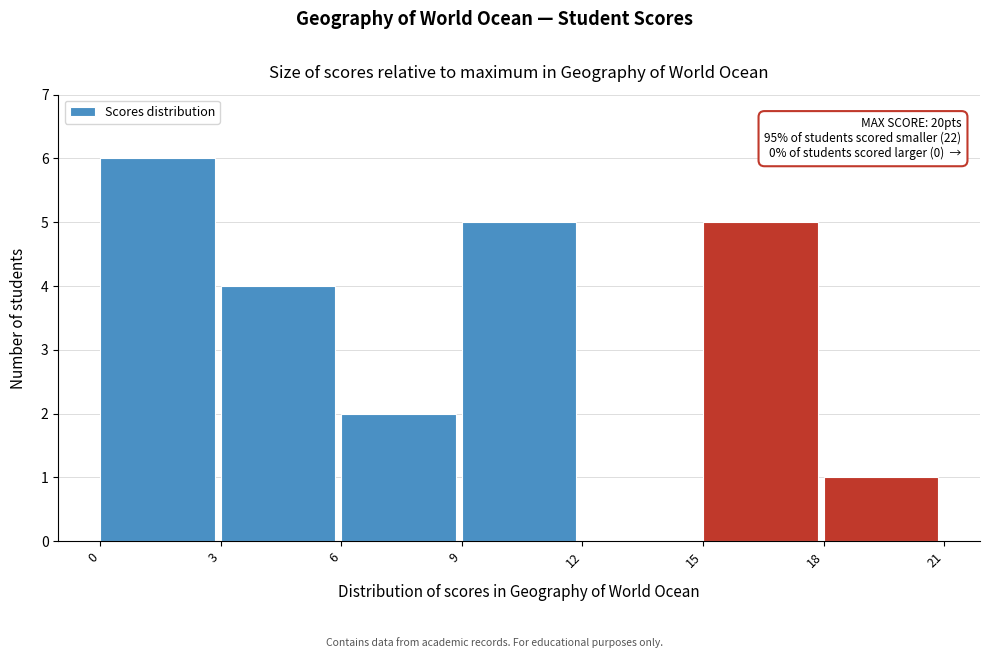

Which range on the x-axis has the tallest bar?

0 to 3